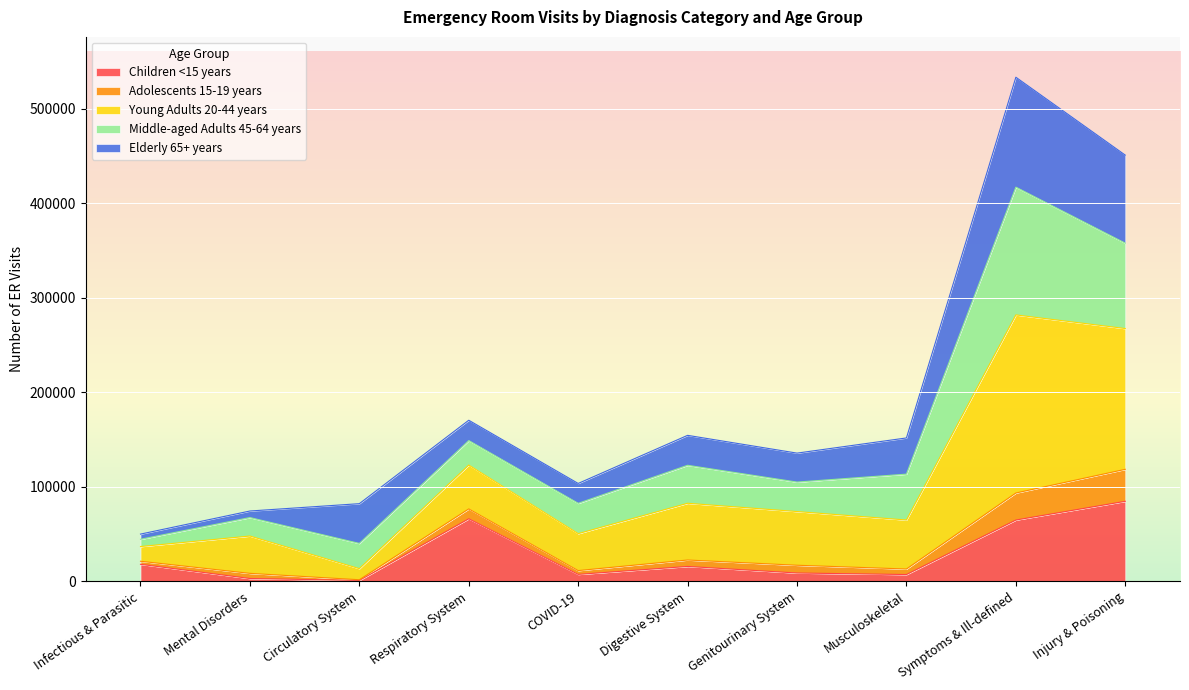

At which category is the sum across all series the highest?

Symptoms & Ill-defined